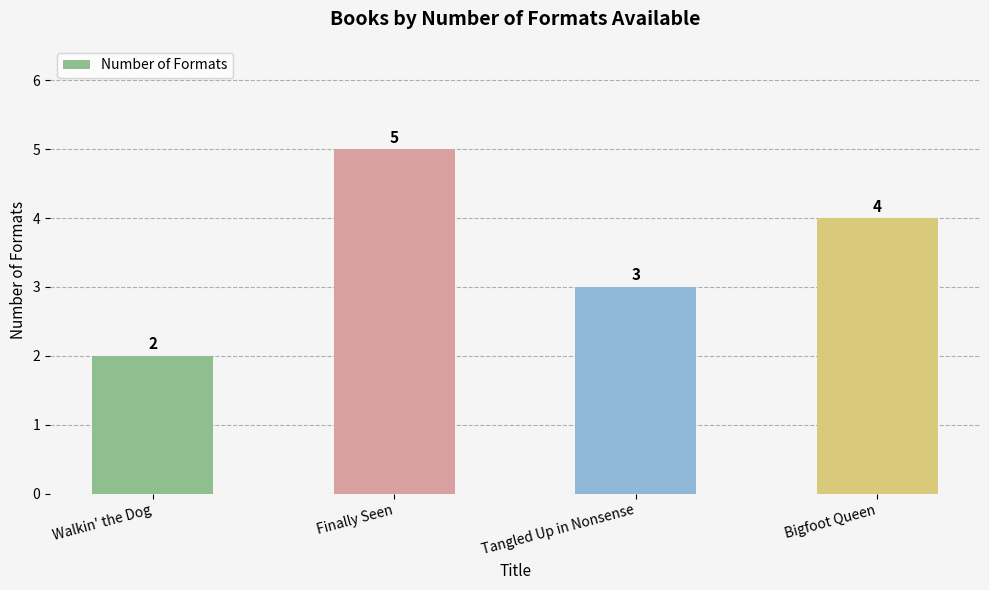

What is the sum of all values?

14